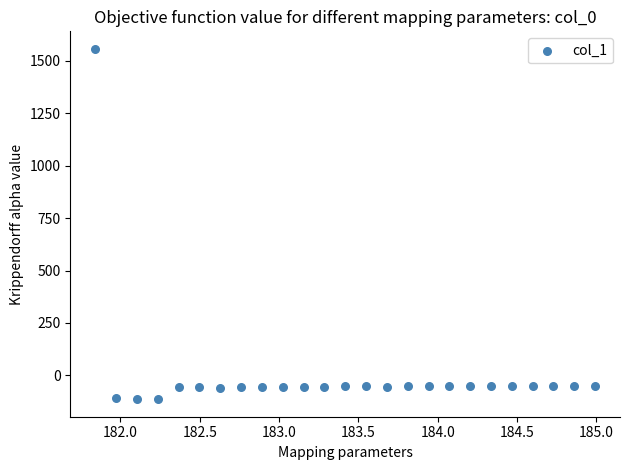

What is the range of X values (max minus min)?

3.1